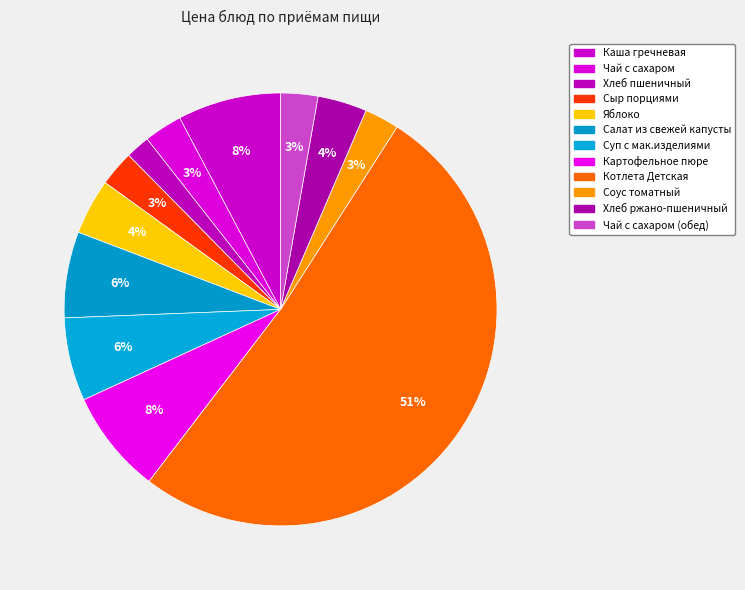

Is it true that Суп с мак.изделиями is 1% of the pie?

False